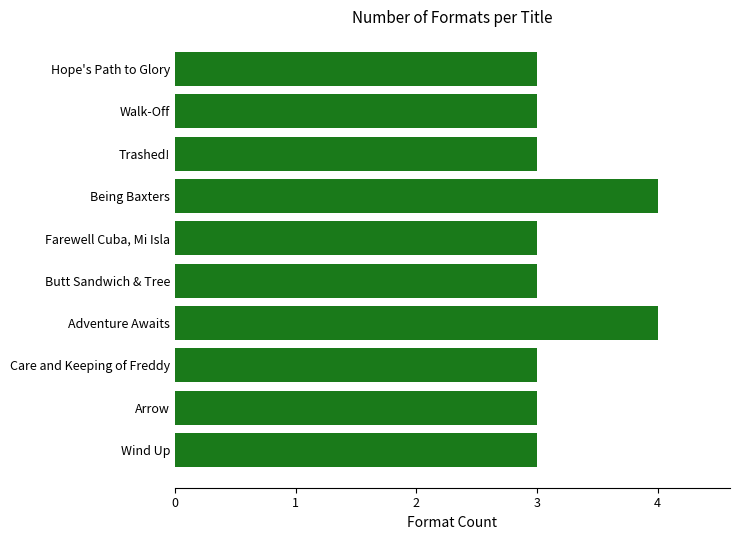

What is the average value?

3